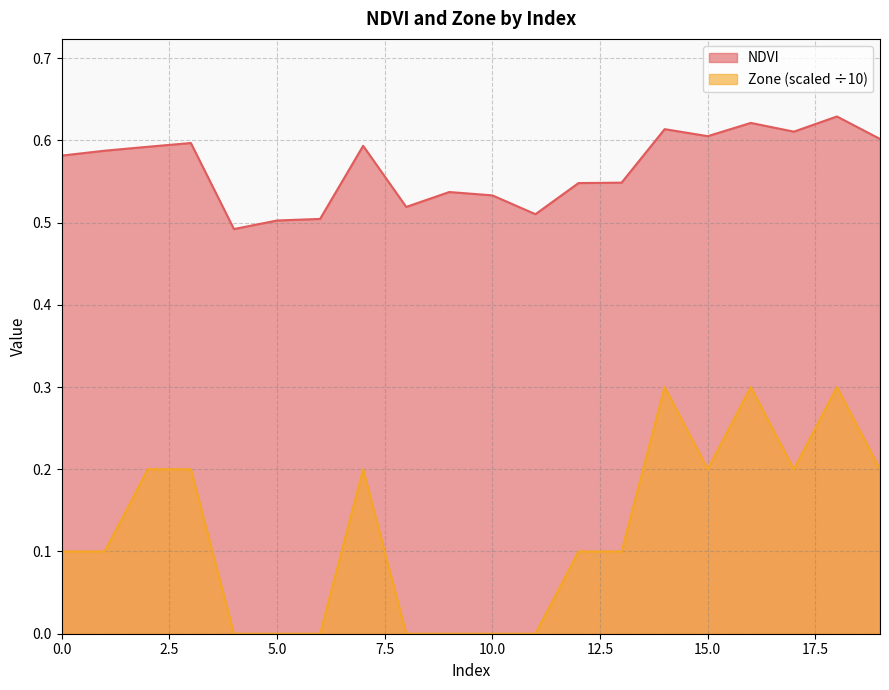

True or false: Zone and NDVI cross at least once.

False